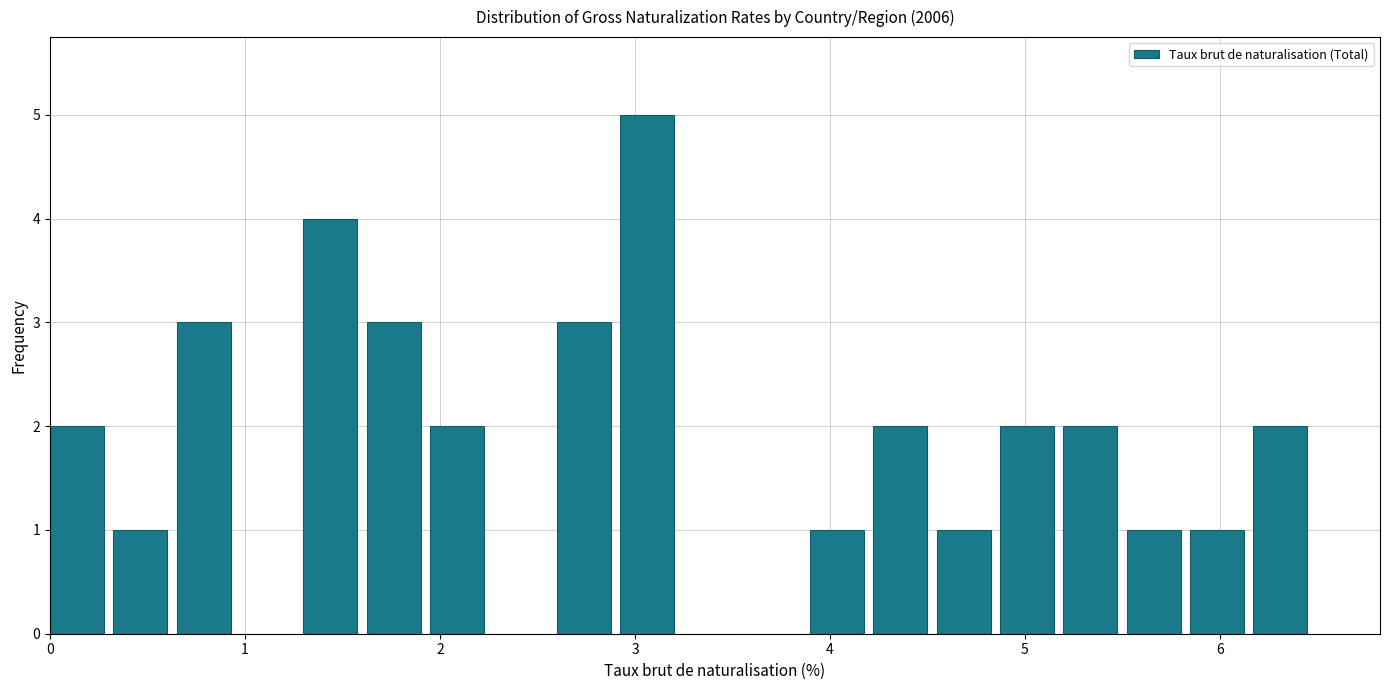

Around what value on the x-axis is the tallest bar? Give the approximate position of its centre, as read against the axis.

3.1